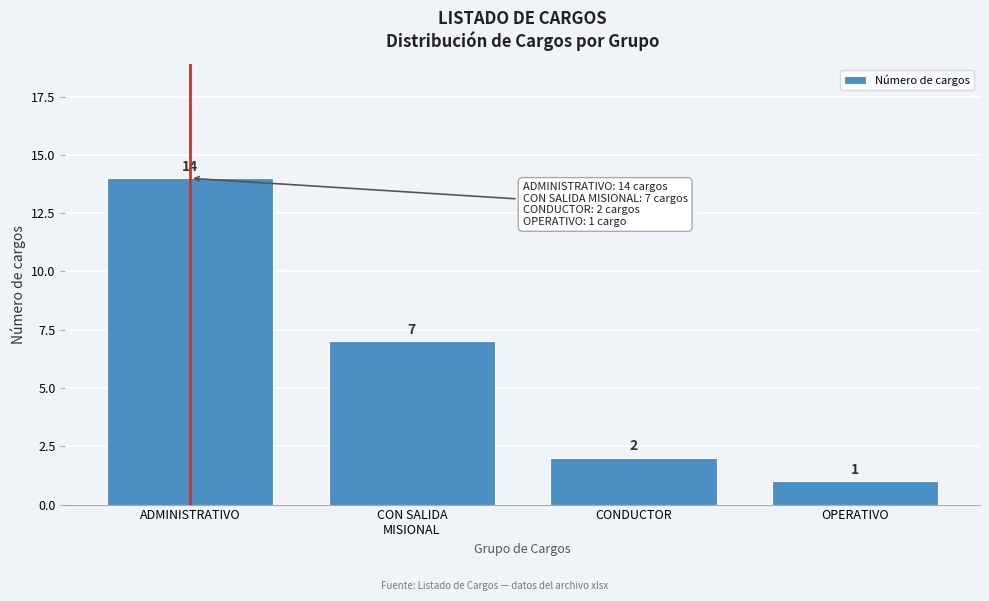

Reading left to right, extract all data points from this chart.

14	7	2	1